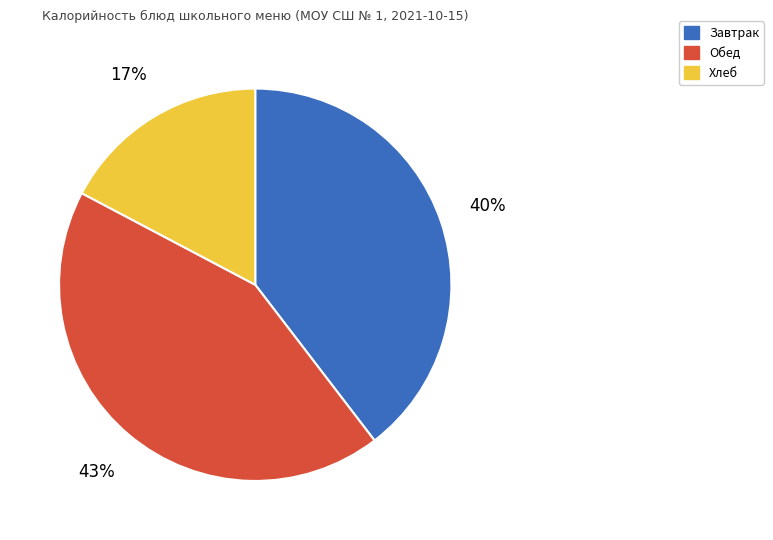

Does any single category account for the majority?

No